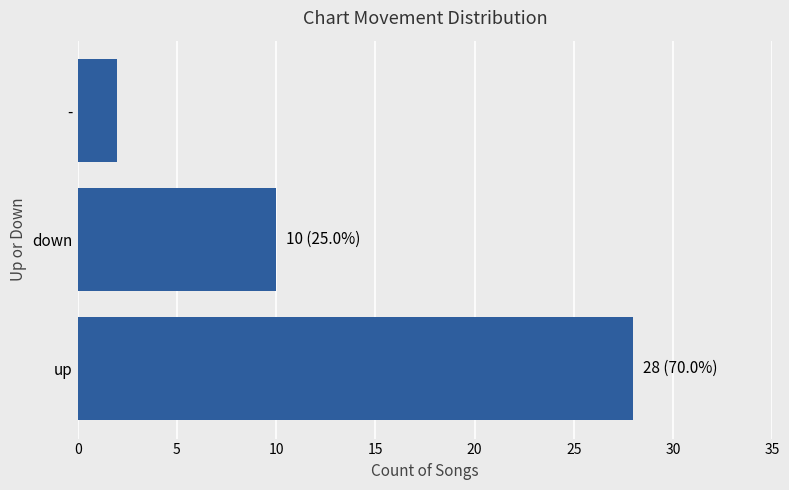

How many bars are there in total?

3